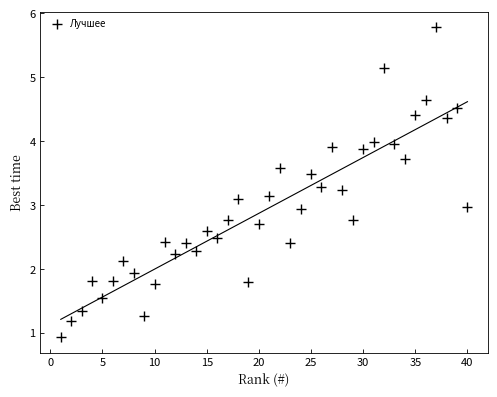

What is the range of X values (max minus min)?

39.0